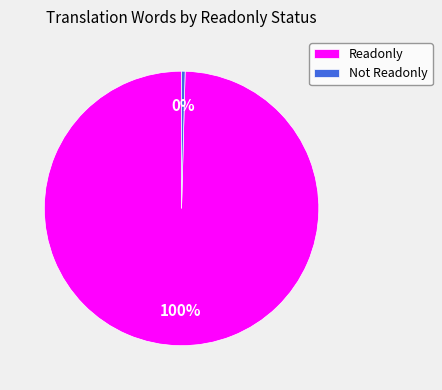

True or false: Readonly accounts for 100% of the total.

True